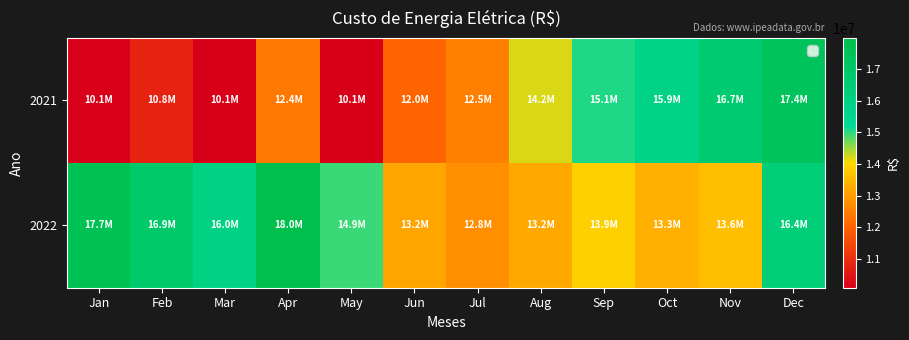

Which series has the largest total across all categories?

2022